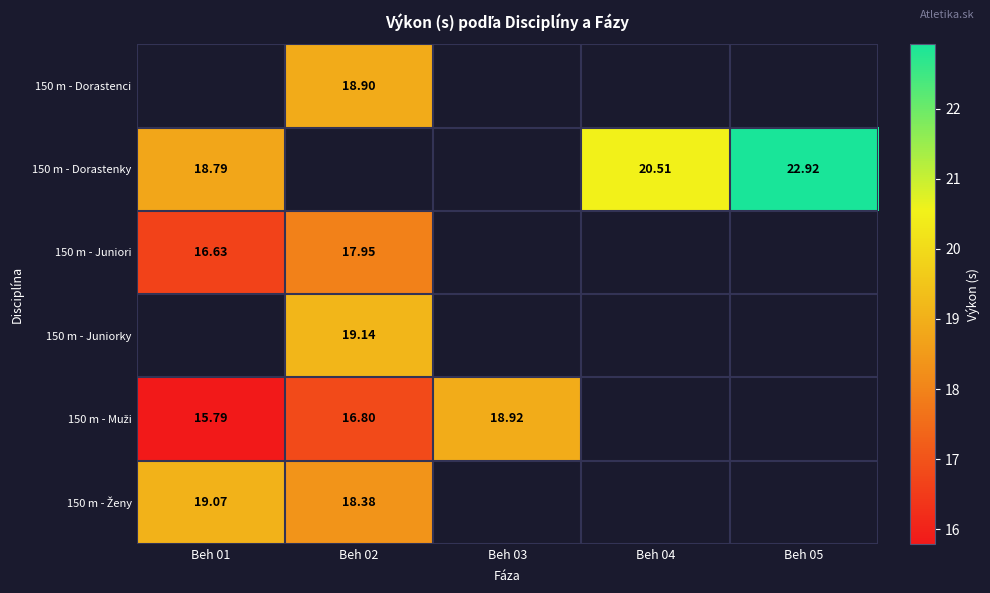

Which series has the largest range (max minus min)?

150 m - Dorastenky